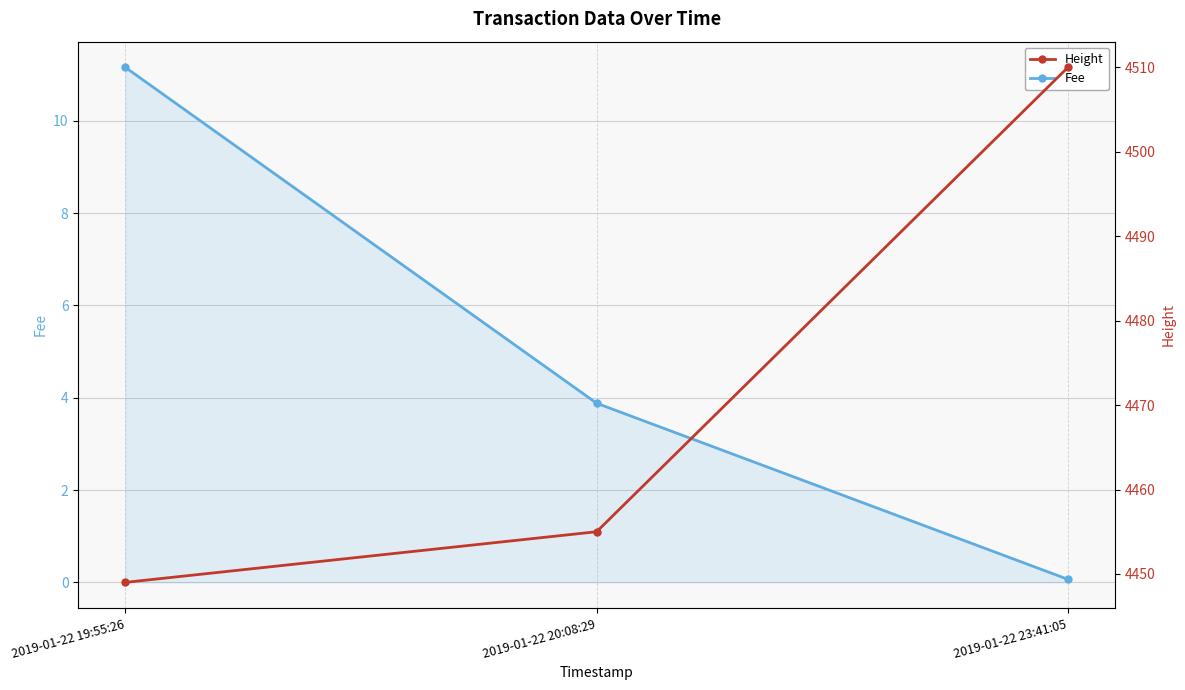

What is the lowest value of the Fee series?

0.1